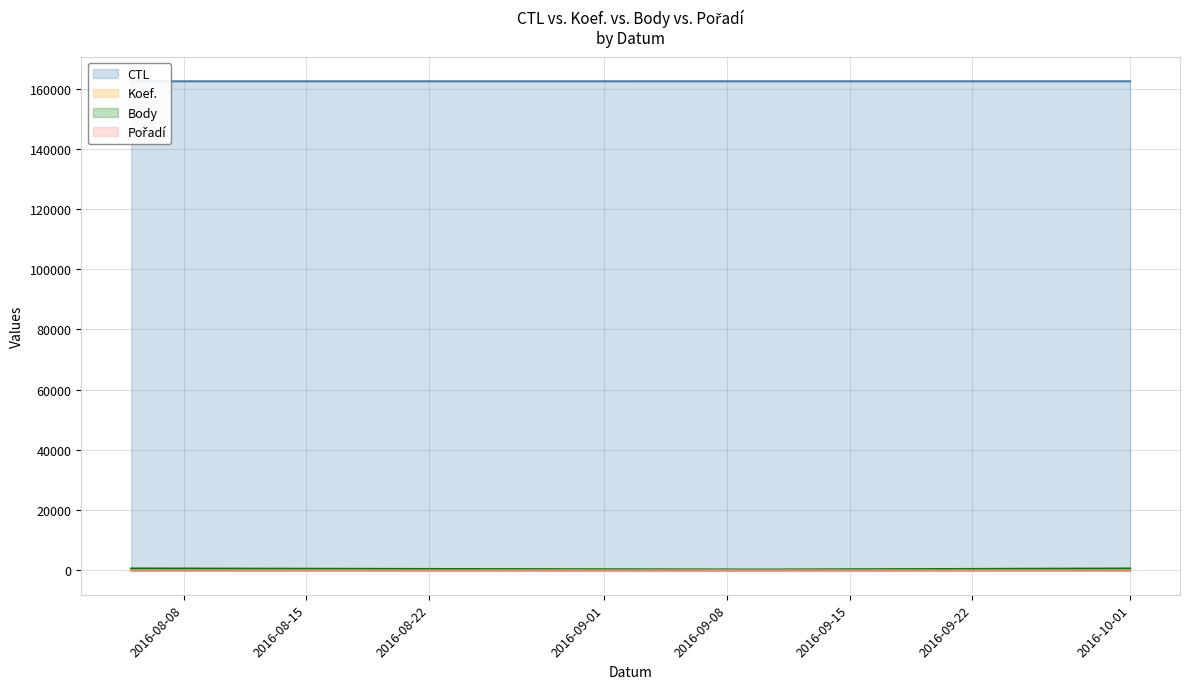

What is the difference between the Koef. values at 2016-08-08 and 2016-08-15?

5